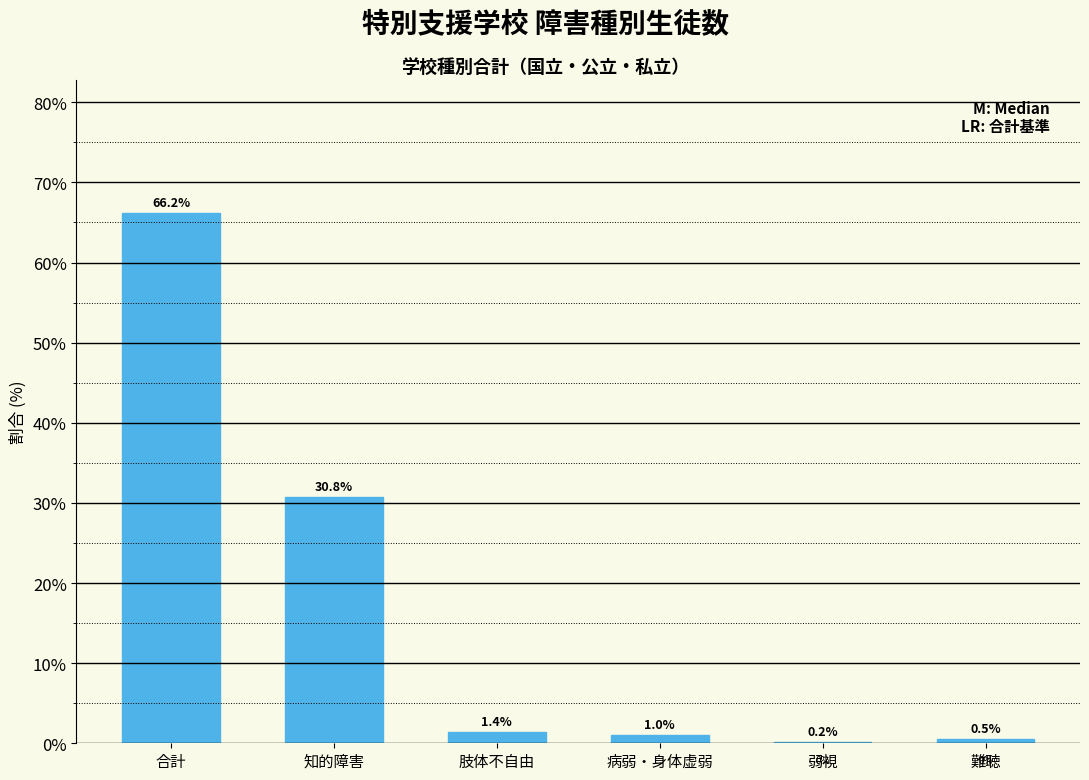

Reading right to left, list all the values displayed in this chart.

難聴=0.5	弱視=0.2	病弱・身体虚弱=1.0	肢体不自由=1.4	知的障害=30.8	合計=66.2